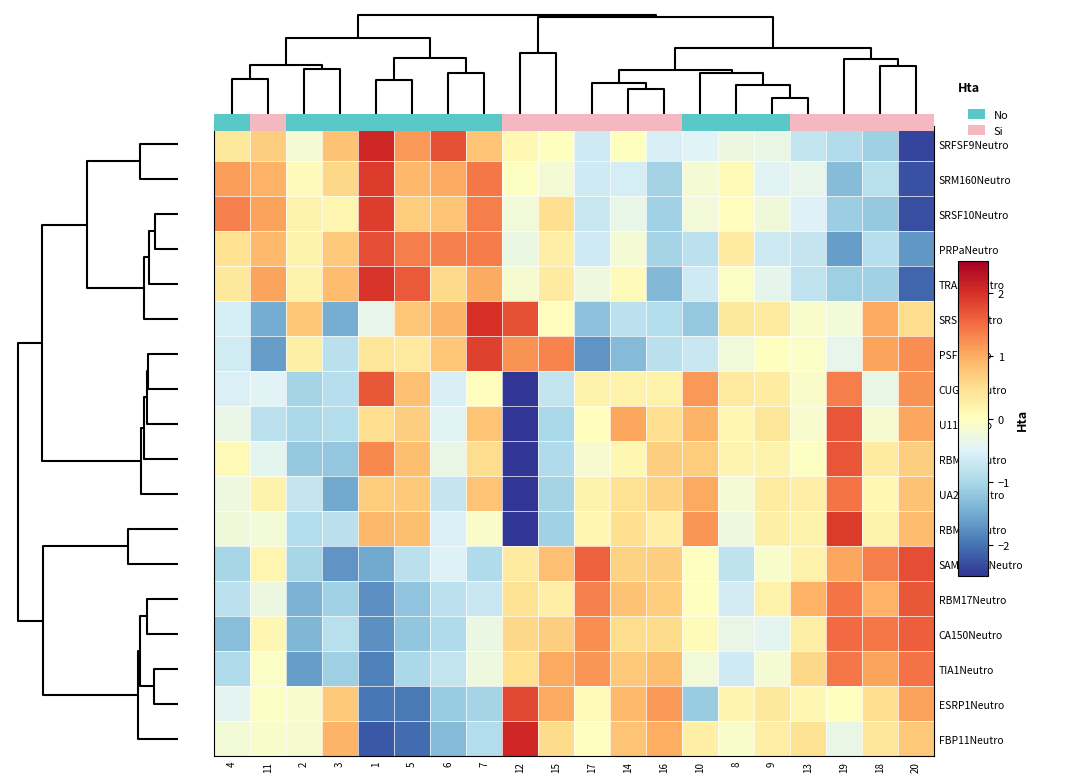

Between 16 and 17, which is larger?

17